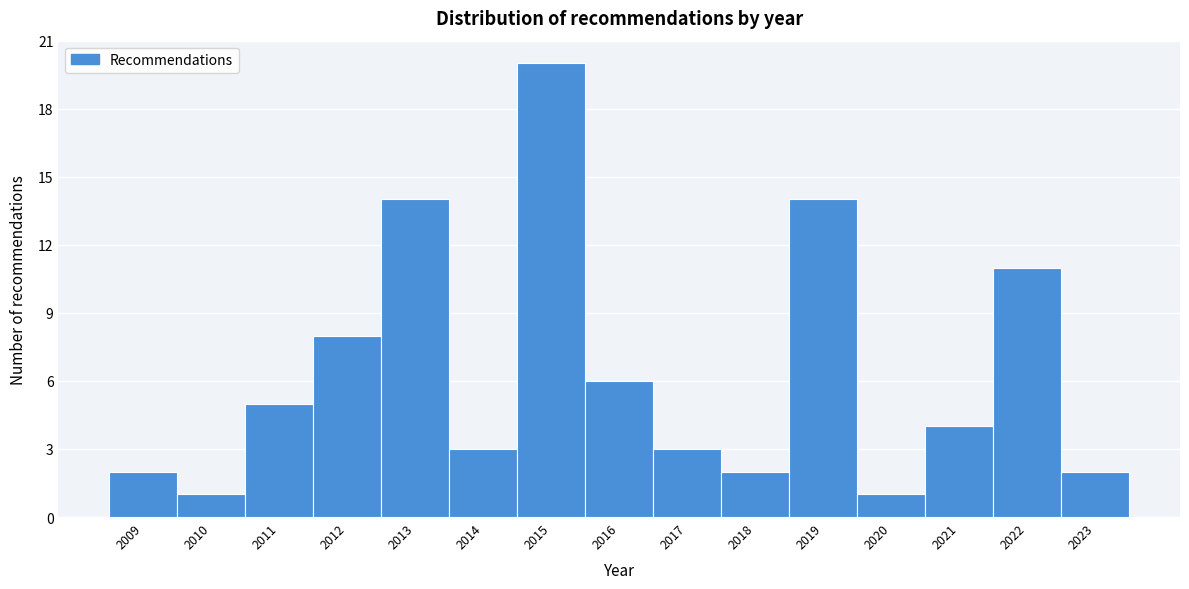

Which range on the x-axis has the tallest bar?

2014.5 to 2015.5